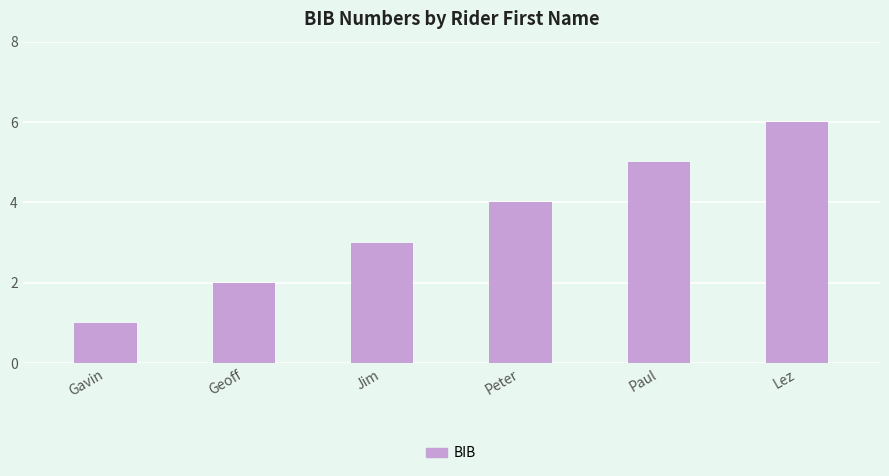

What is the difference between the values at Jim and Peter?

1